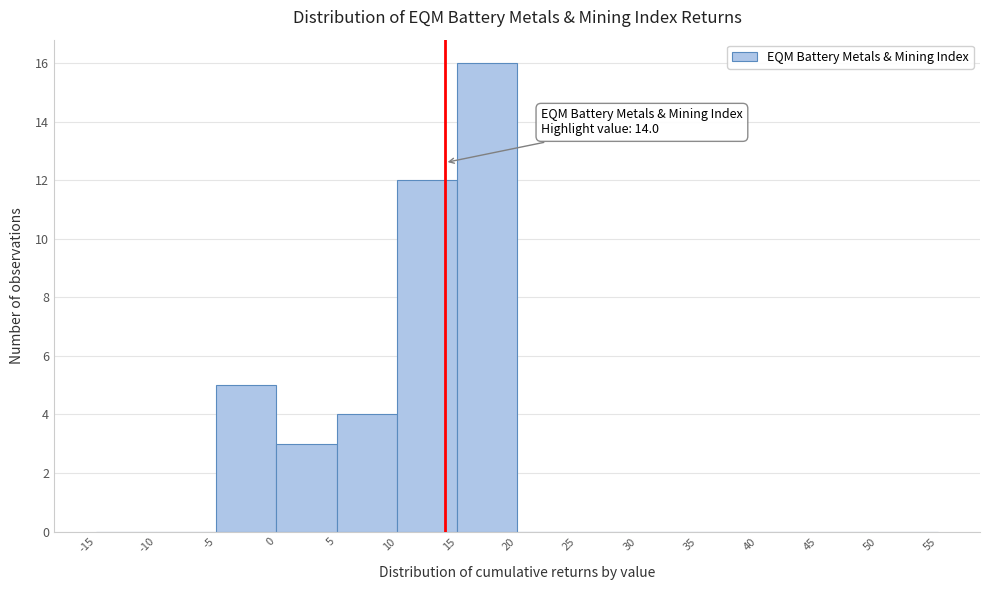

Over which range of the x-axis is the bar tallest?

15 to 20